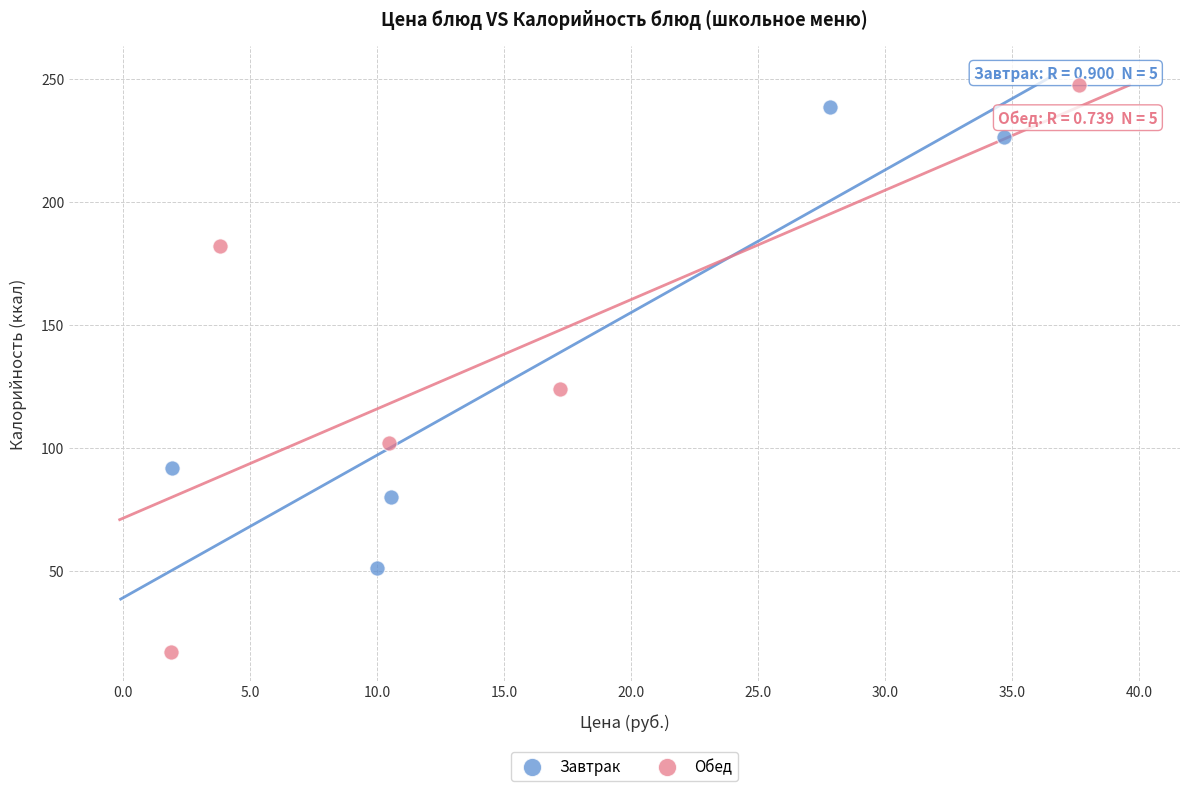

Which series has the largest Y range (max minus min)?

Обед